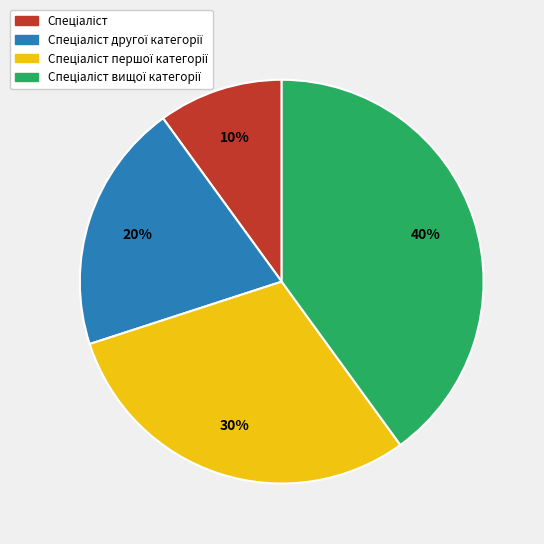

How many segments does this pie chart have?

4